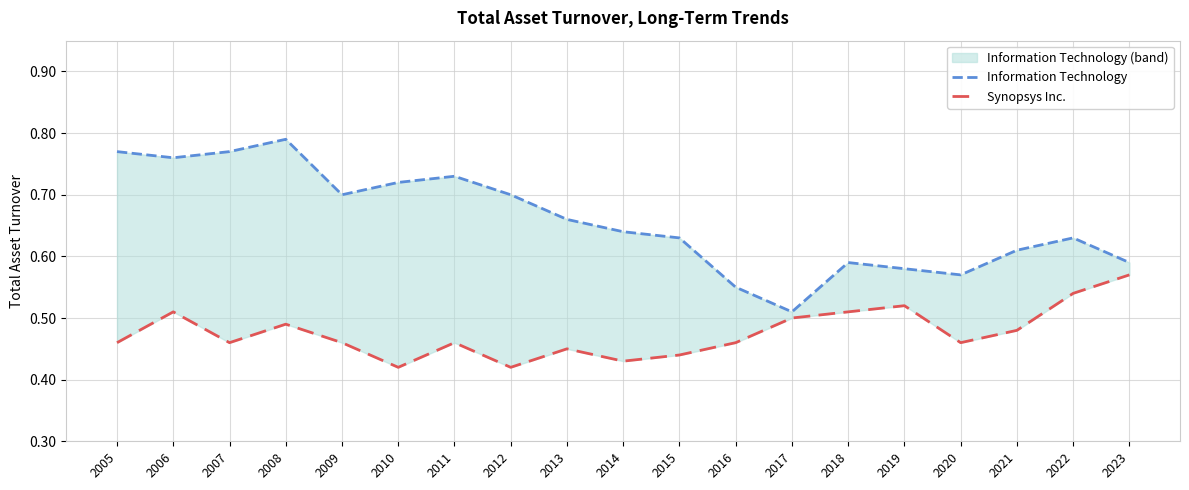

The Synopsys Inc. series shows 0.5 at 2018. True or false?

True